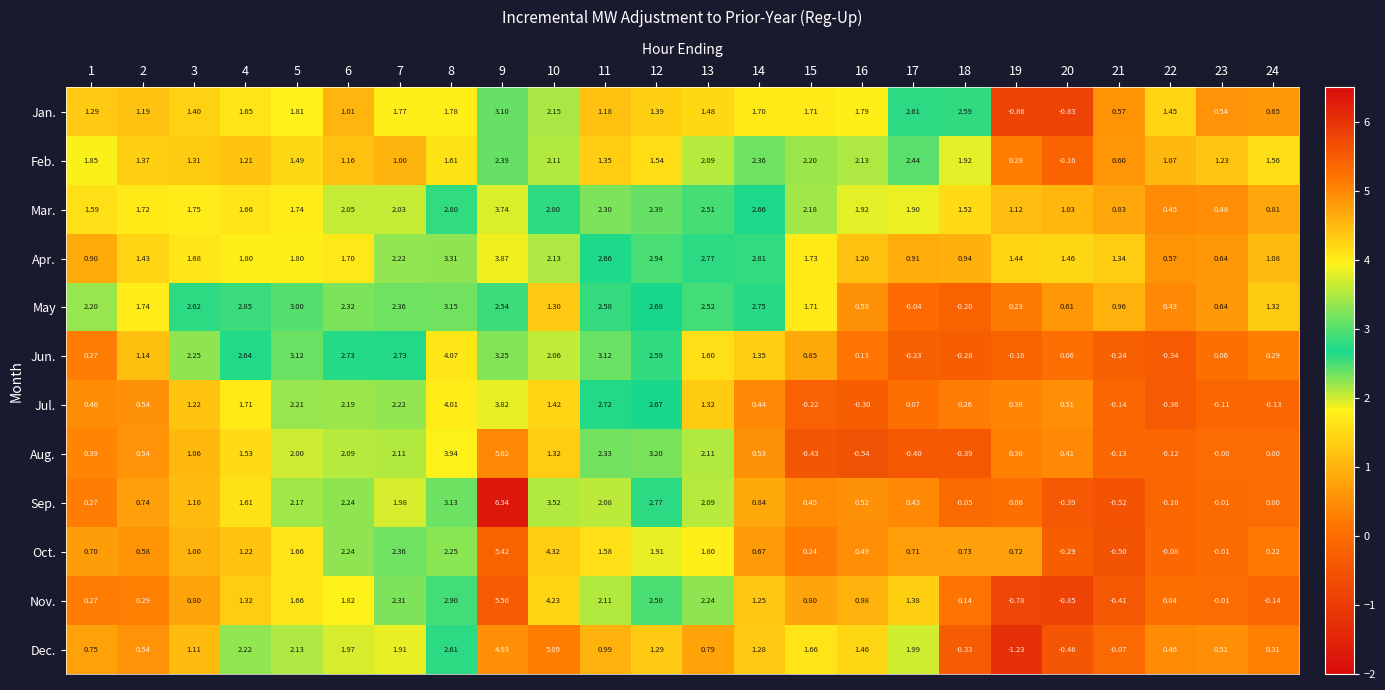

Is the value of Apr. at 6 greater than the value of Oct. at 22?

Yes